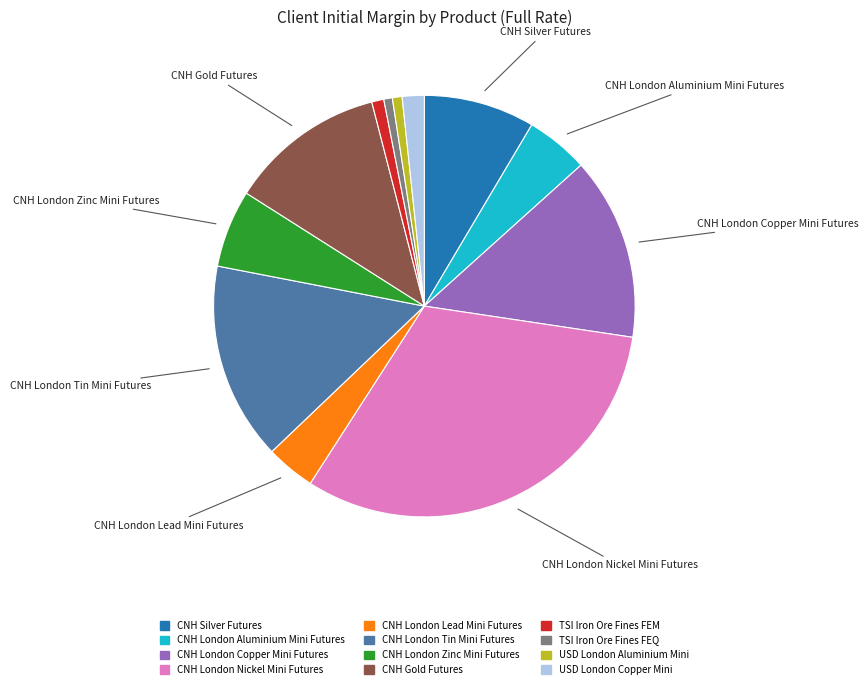

Between CNH London Copper Mini Futures and TSI Iron Ore Fines FEM, which is larger?

CNH London Copper Mini Futures